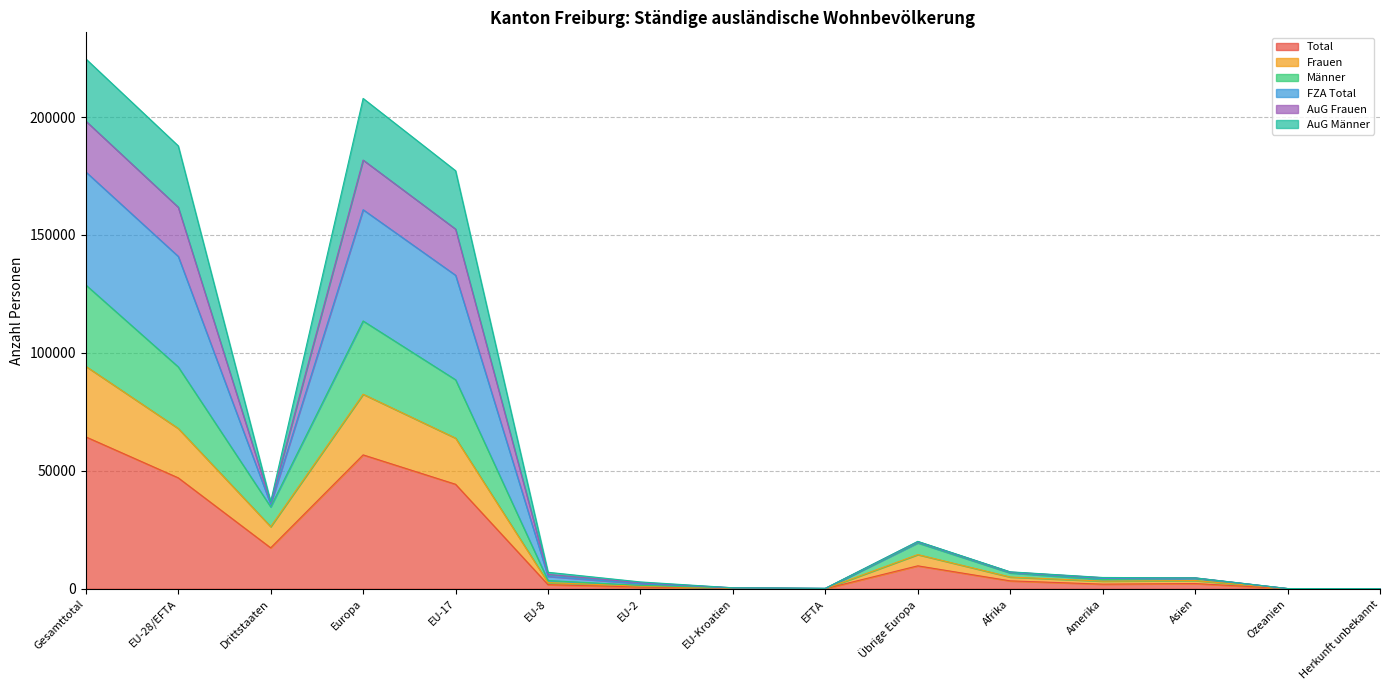

Is it true that Total equals 727 at EU-2?

True